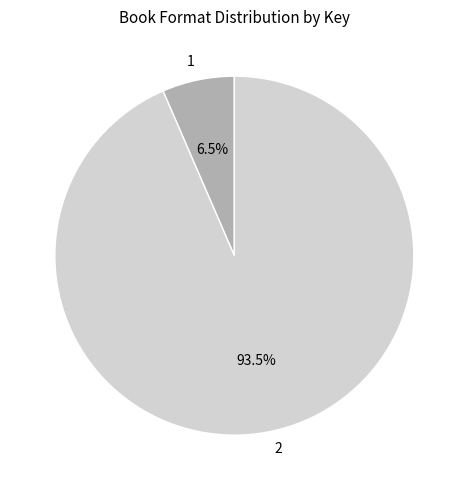

What is the smallest slice in the pie chart?

1